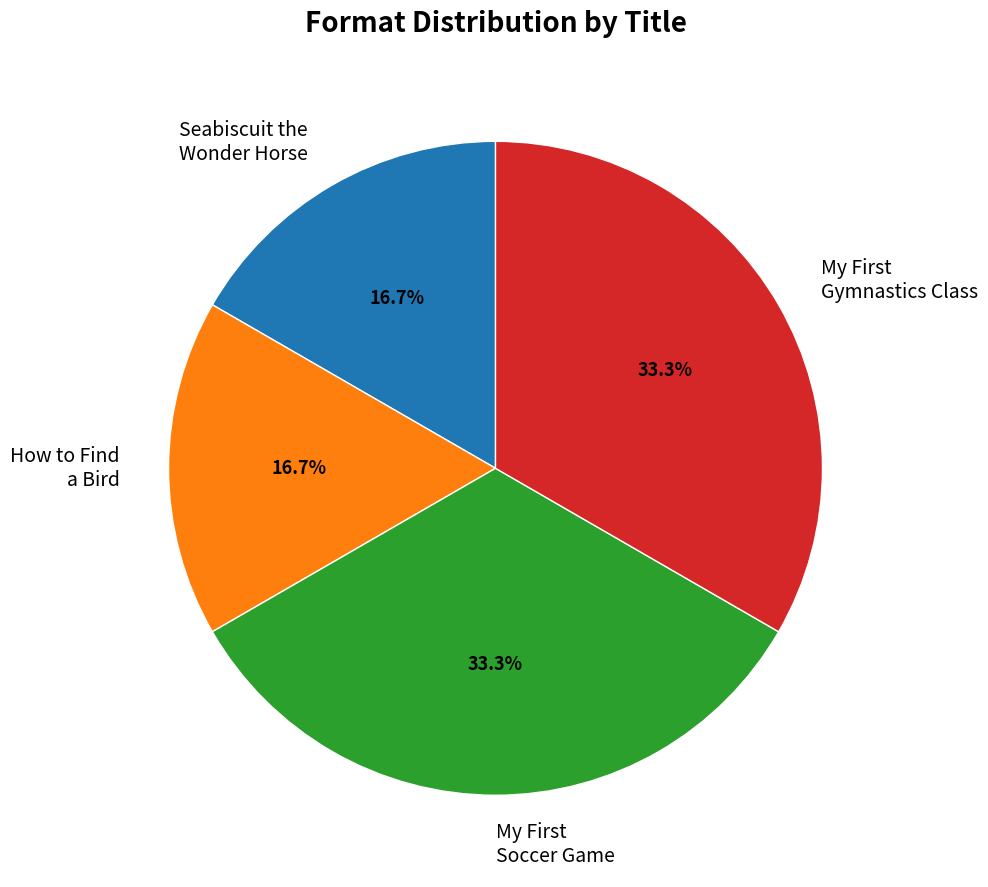

What portion of the pie excludes How to Find a Bird?

83.3%